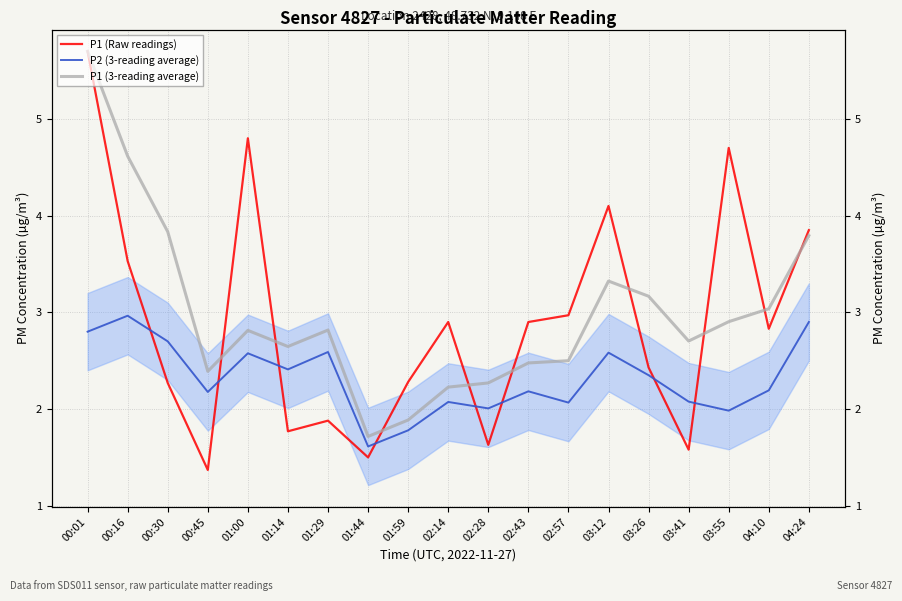

Between 01:44 and 01:29, which is larger?

01:29